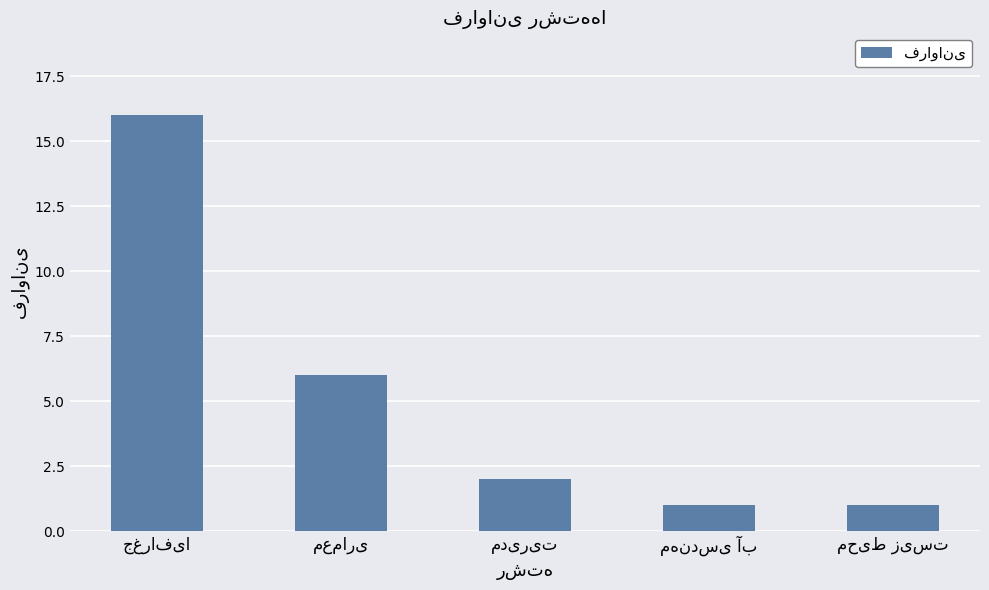

What is the greatest value displayed?

16